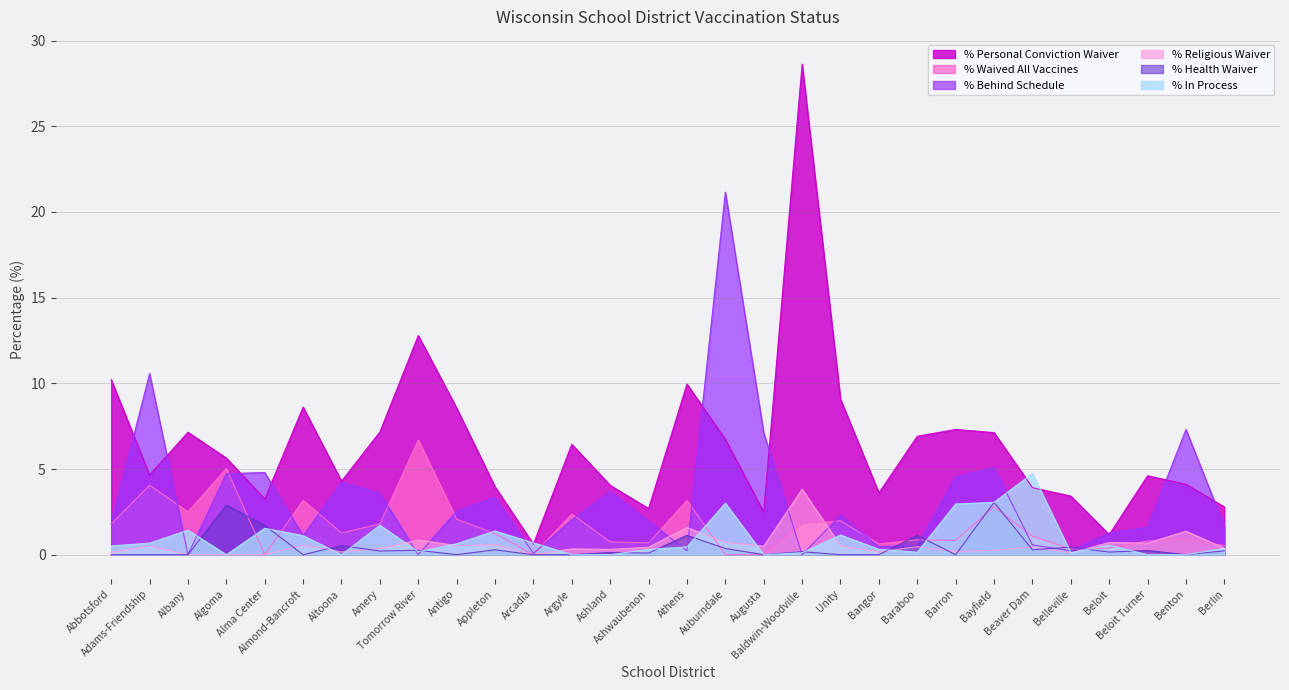

What is the label of the 15th point from the right?

Athens